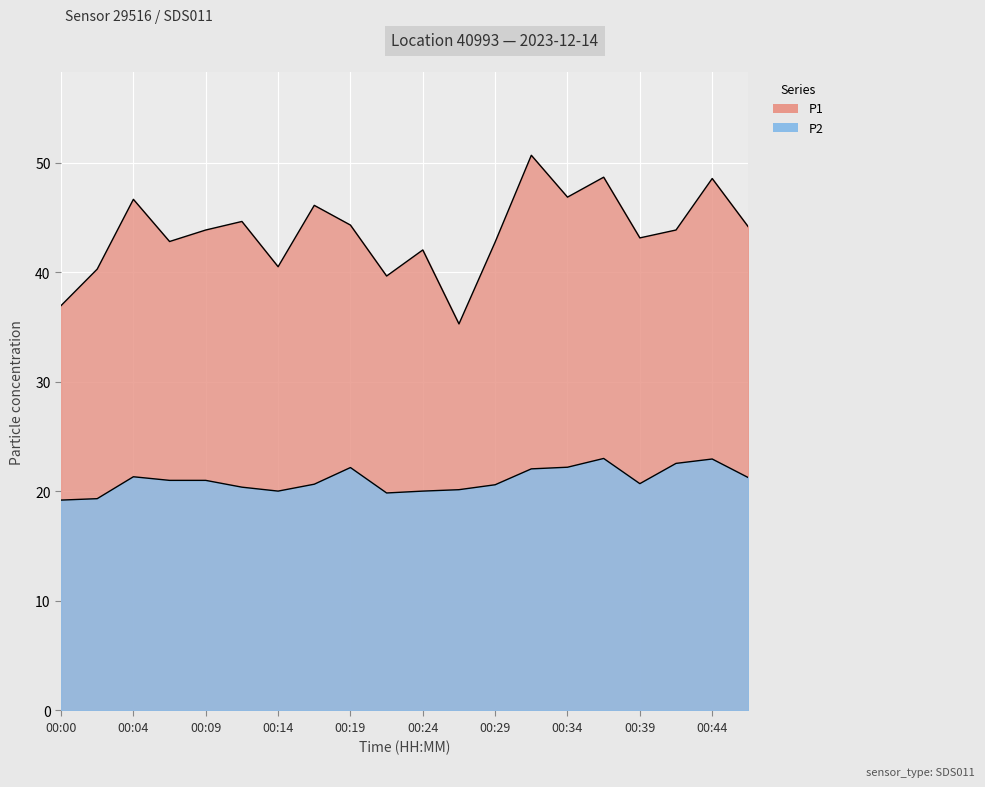

List the series in order of their peak value, lowest first.

P2, P1